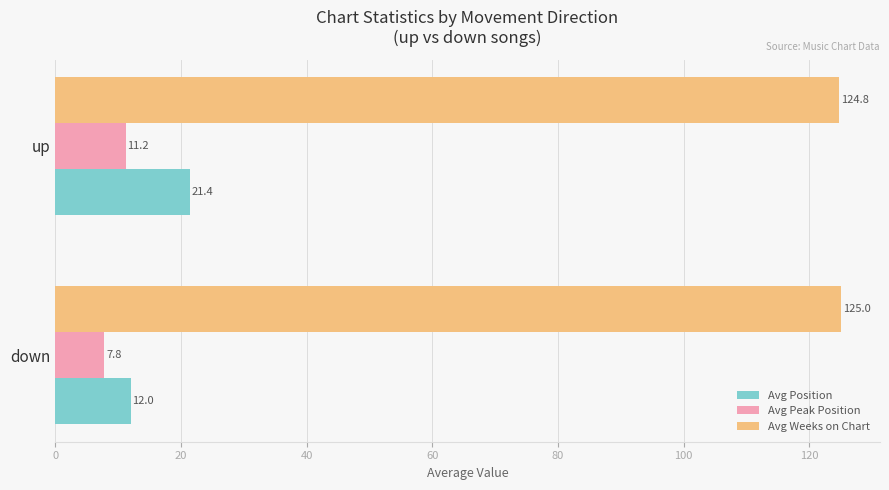

What is the average value of the Avg Peak Position series?

9.5